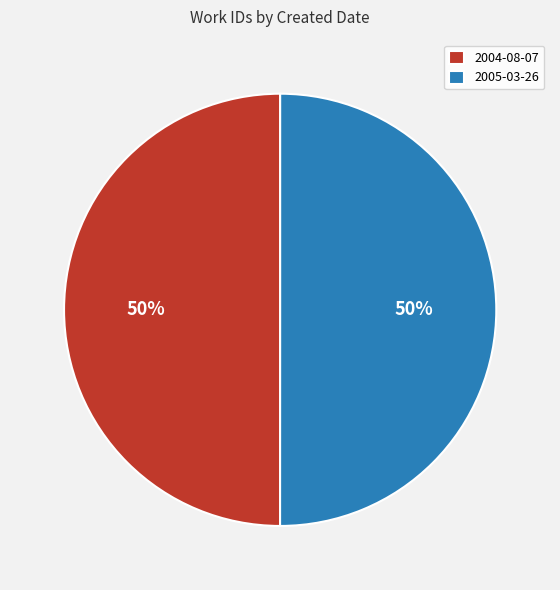

To the nearest percent, what is the combined percentage of 2004-08-07 and 2005-03-26?

100%